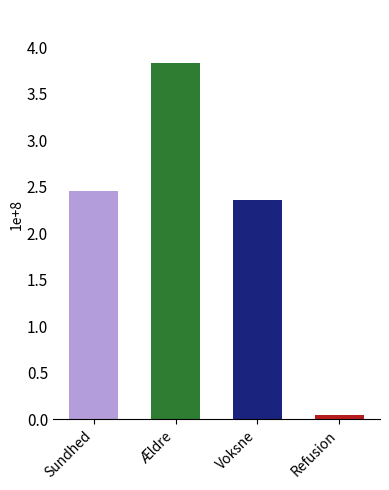

What is the label of the 1st bar from the right?

Refusion